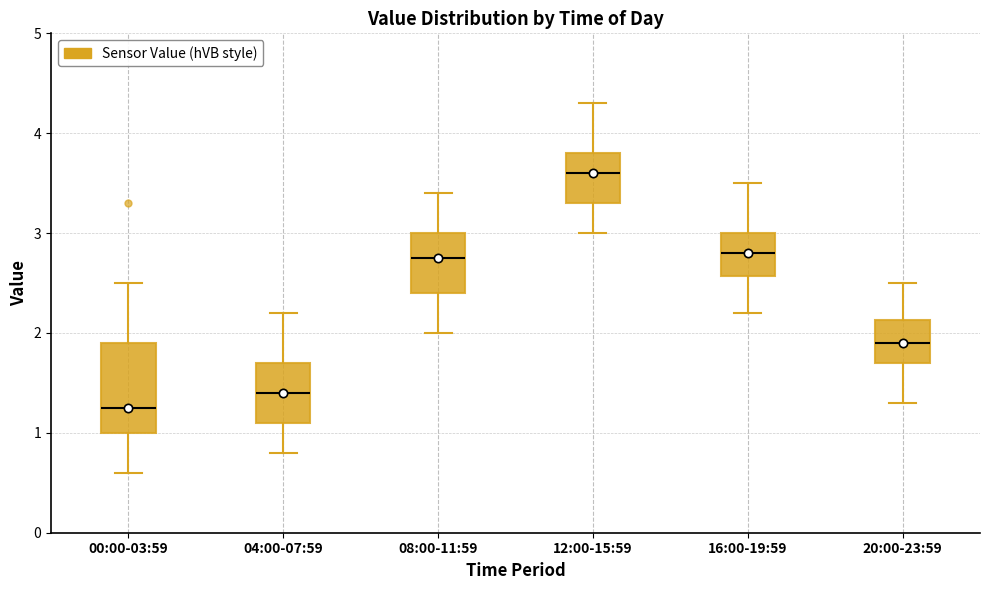

Reading left to right, read every box against the y-axis: the position of its median line, the range the box covers, and the ends of its whiskers. The values are not printed on the chart, so give them approximately, as read against the axis.

00:00-03:59: median 1.3, box 1.0 to 1.9, whiskers 0.6 to 2.5
04:00-07:59: median 1.4, box 1.1 to 1.7, whiskers 0.8 to 2.2
08:00-11:59: median 2.8, box 2.4 to 3.0, whiskers 2.0 to 3.4
12:00-15:59: median 3.6, box 3.3 to 3.8, whiskers 3.0 to 4.3
16:00-19:59: median 2.8, box 2.6 to 3.0, whiskers 2.2 to 3.5
20:00-23:59: median 1.9, box 1.7 to 2.1, whiskers 1.3 to 2.5